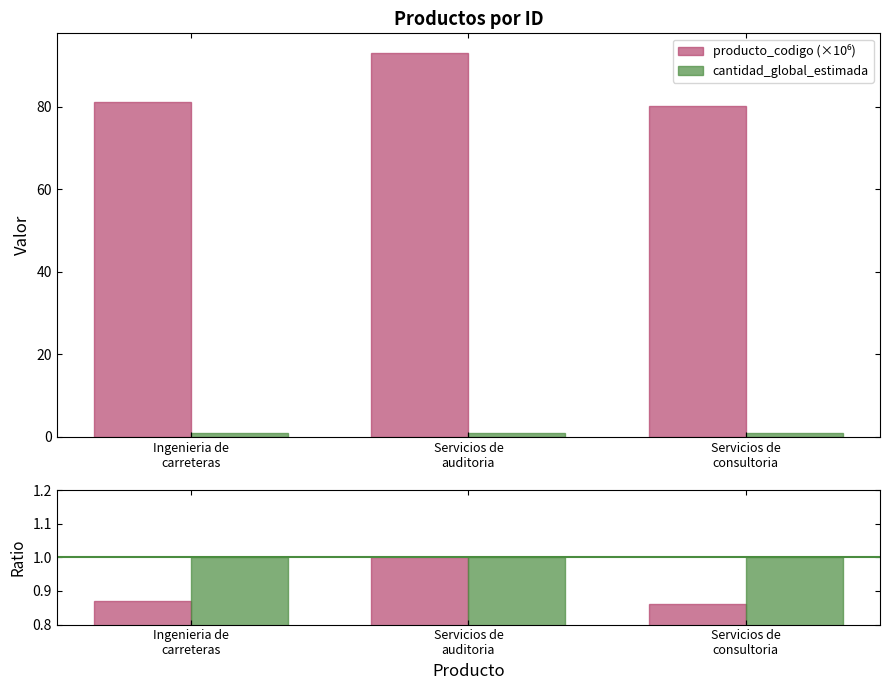

What is the minimum value shown in the chart?

0.9